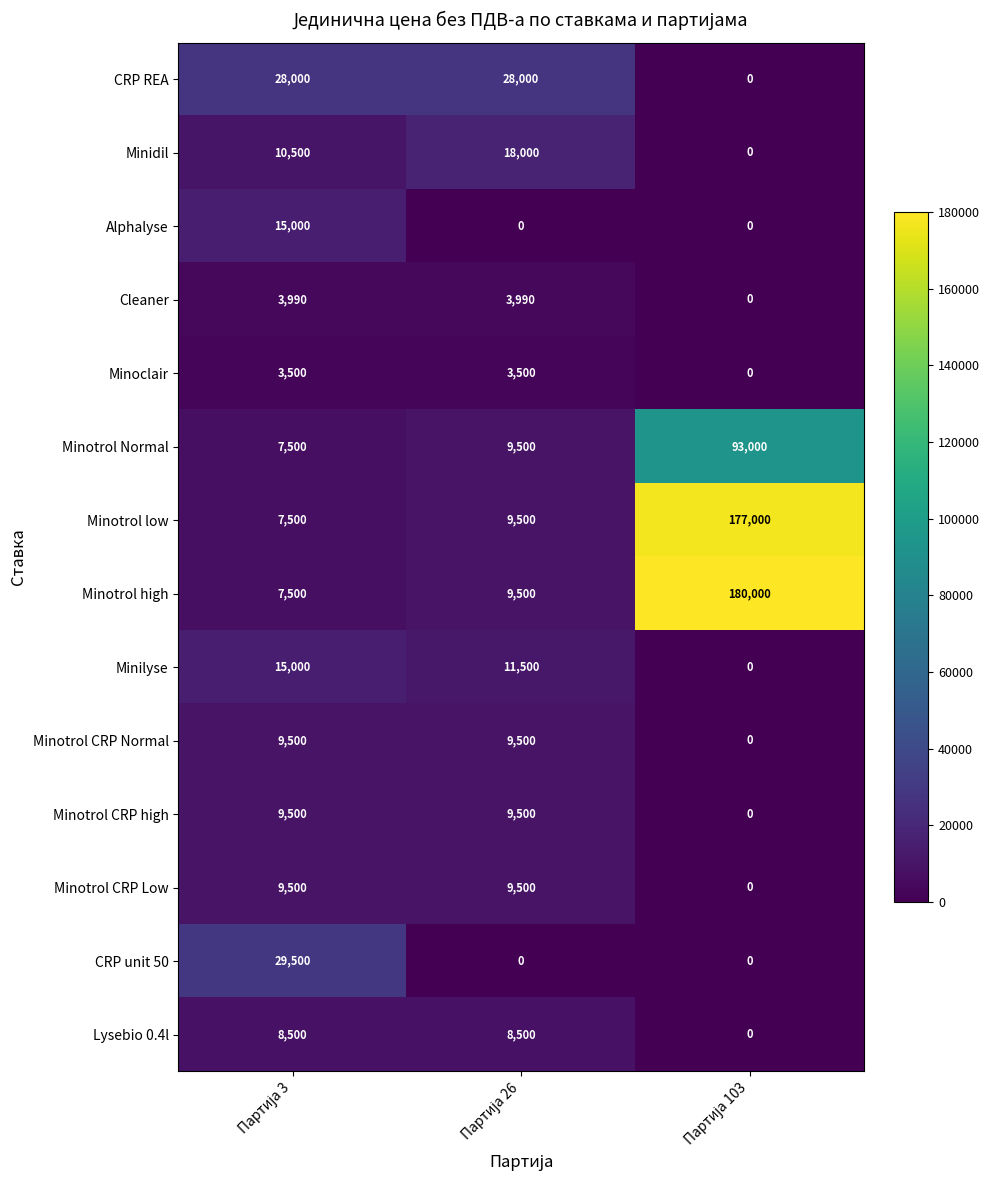

Which series has the widest spread of values?

Minotrol high